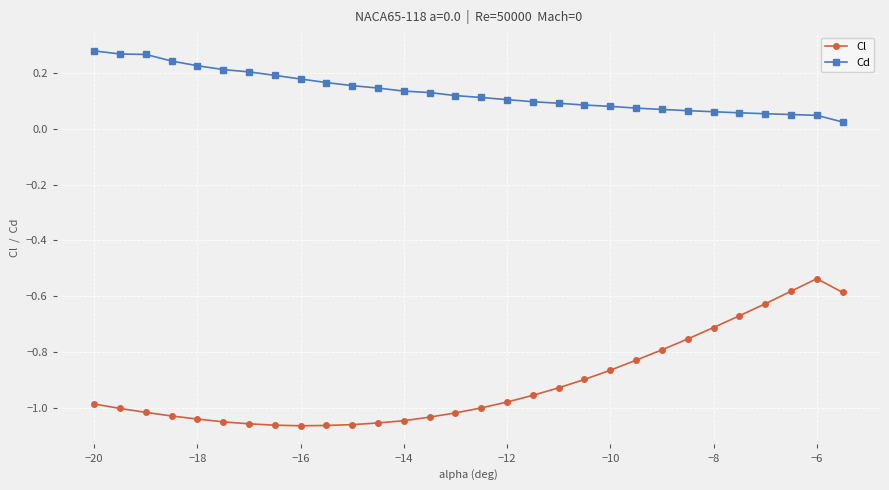

Which series has the largest range (max minus min)?

Cl